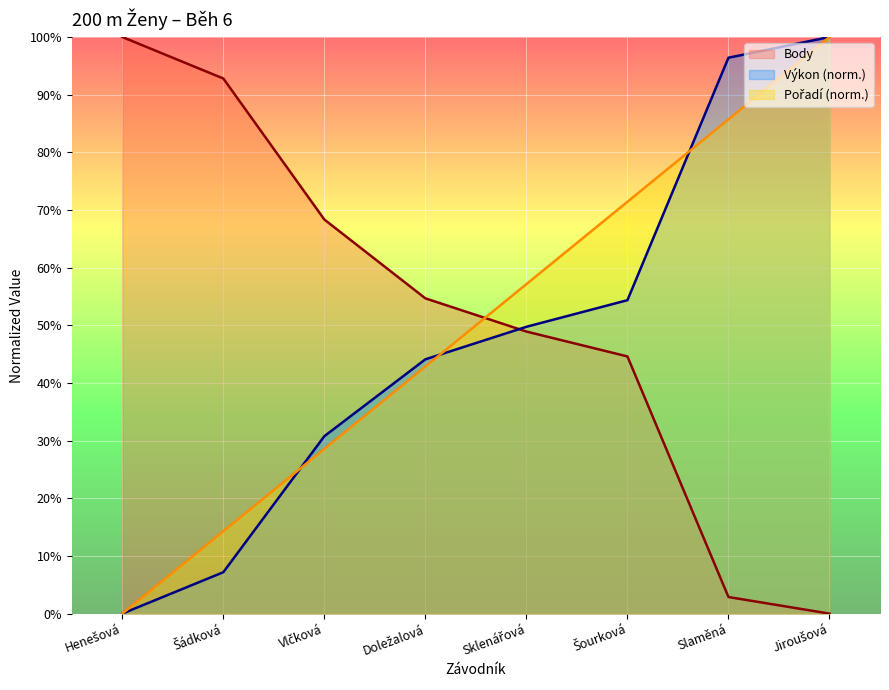

What are all the series names shown in the legend?

Pořadí, Body, Výkon